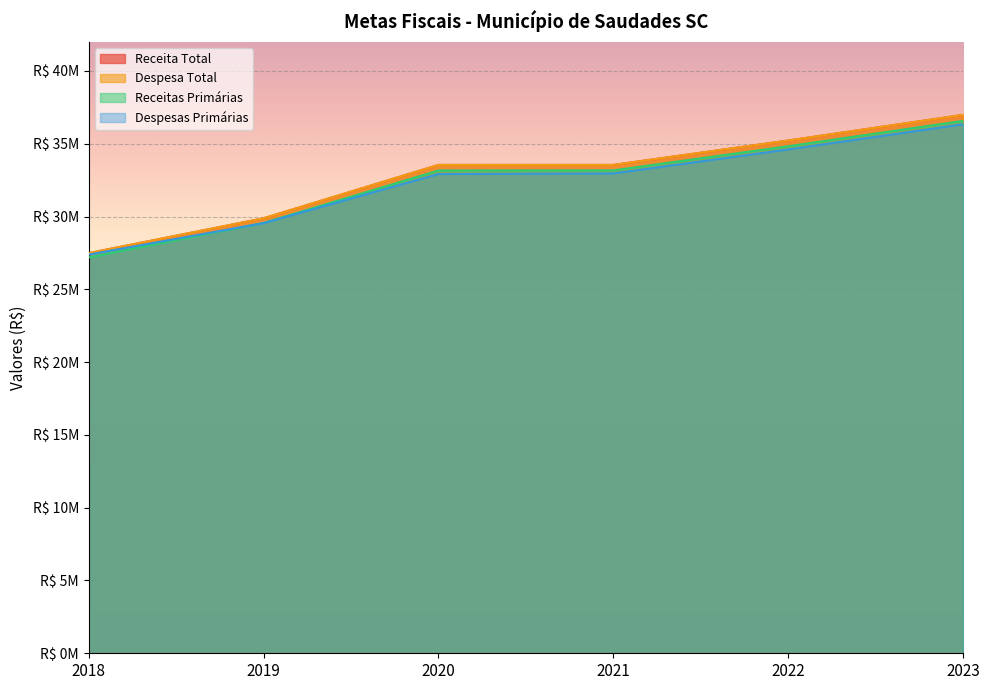

Is it true that Despesas Primárias equals 14696818.0 at 2022?

False